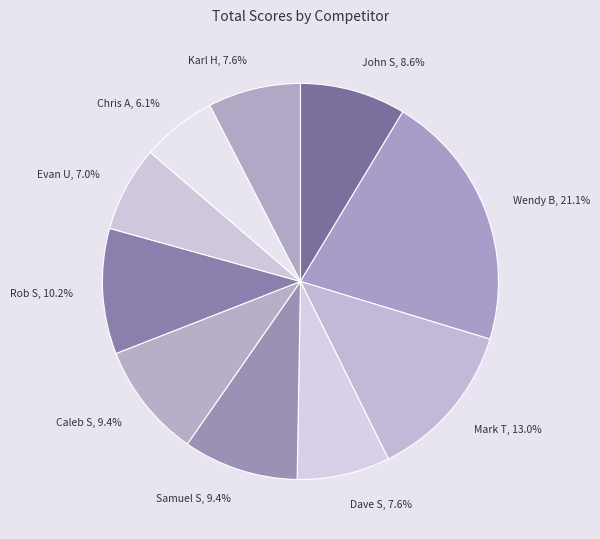

To the nearest percent, what is the combined percentage of Rob S and Caleb S?

20%